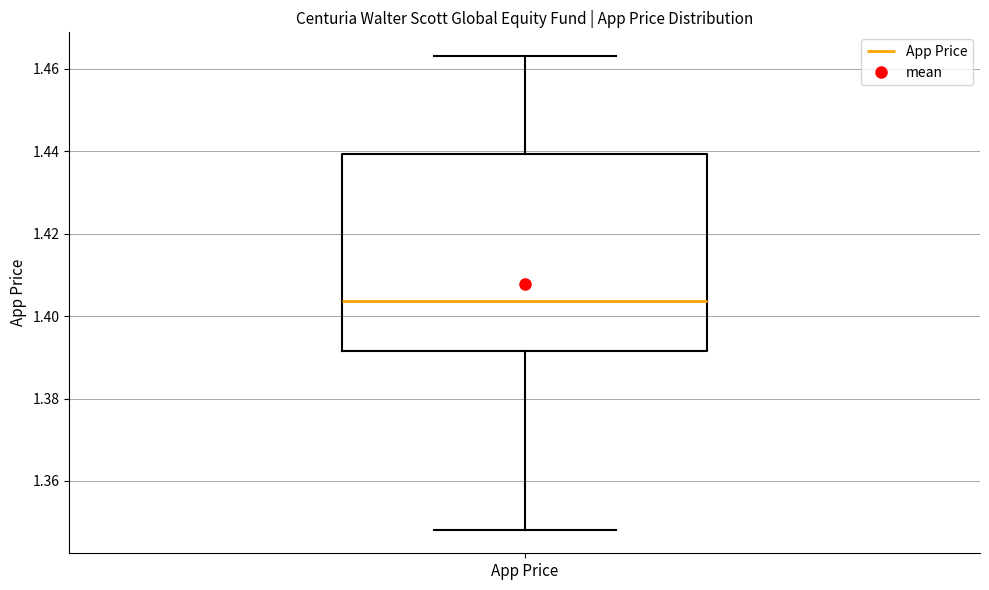

Where does the upper whisker of the box for App Price end on the y-axis? The values are not printed on the chart, so give them approximately, as read against the axis.

1.464